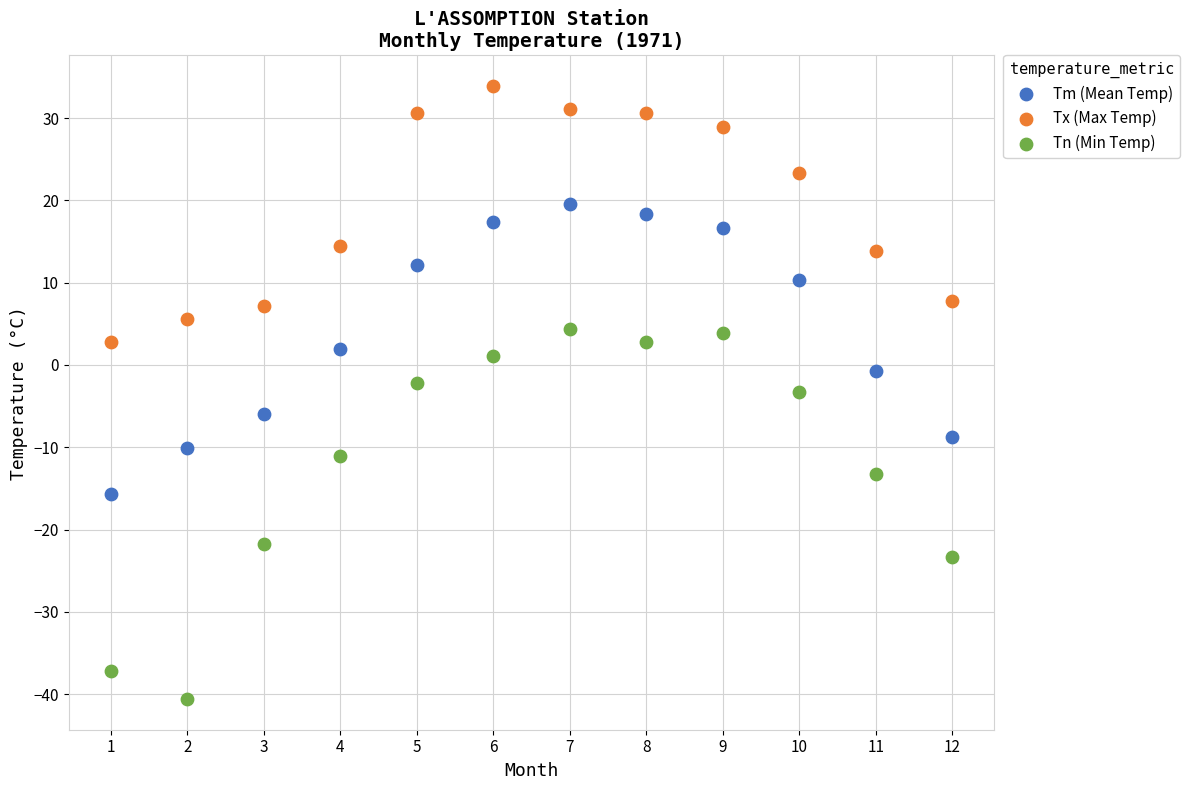

Which series reaches the minimum Y coordinate?

Tn (Min Temp)